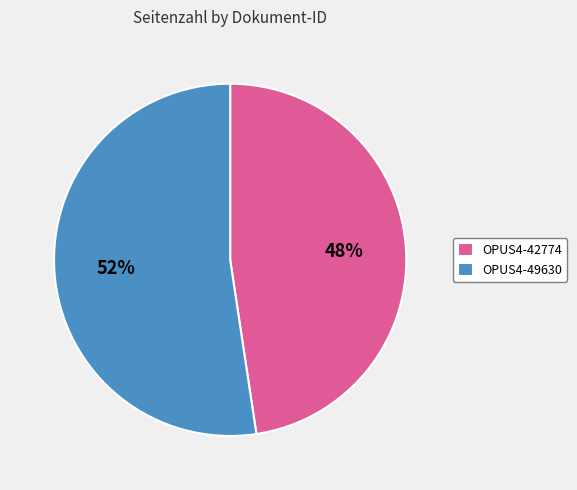

Combined, do OPUS4-49630 and OPUS4-42774 account for over 50%?

Yes